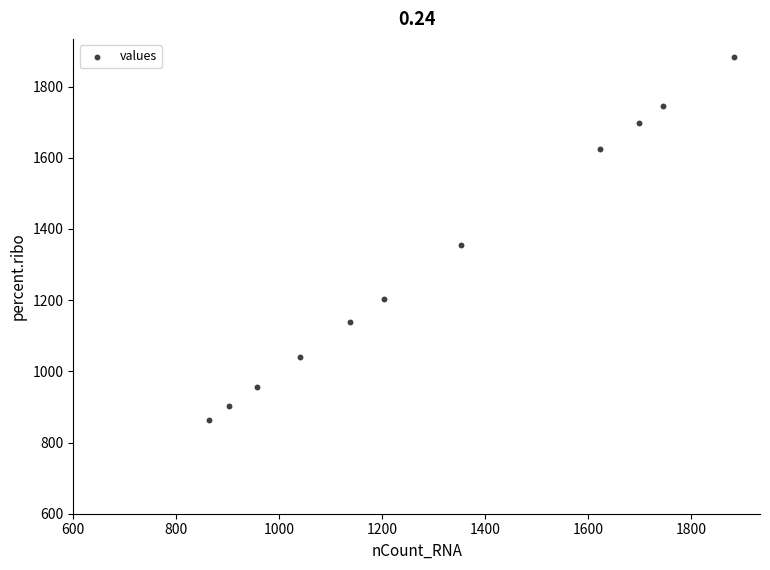

What is the average Y value?

1310